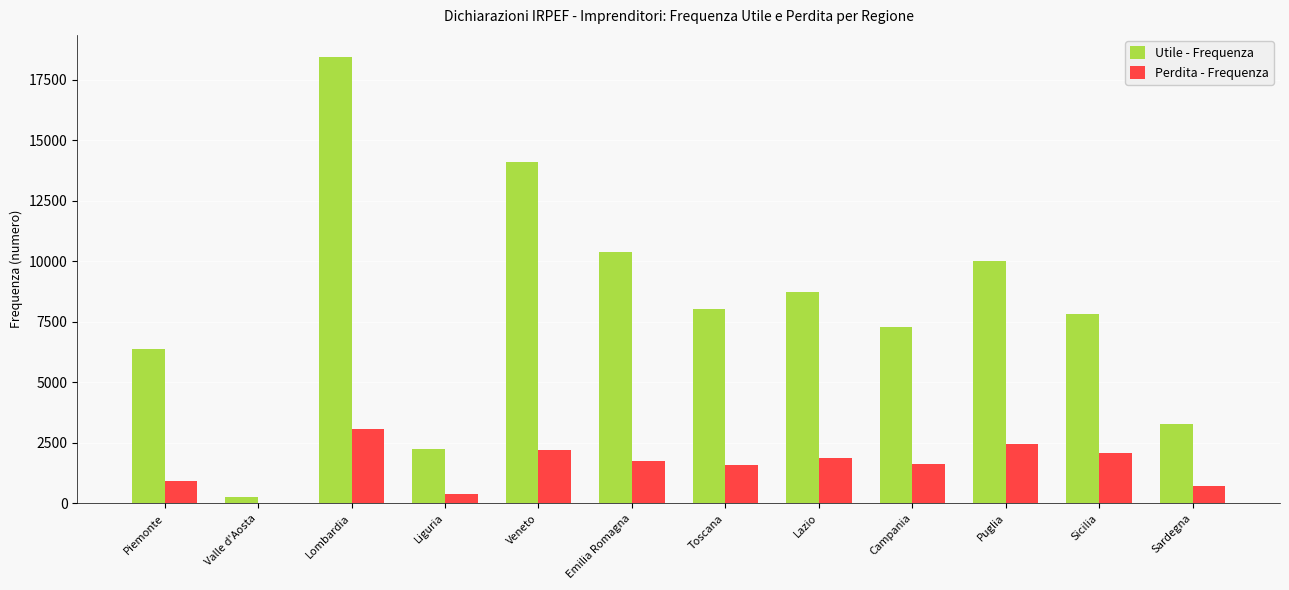

How many groups of bars are there?

12